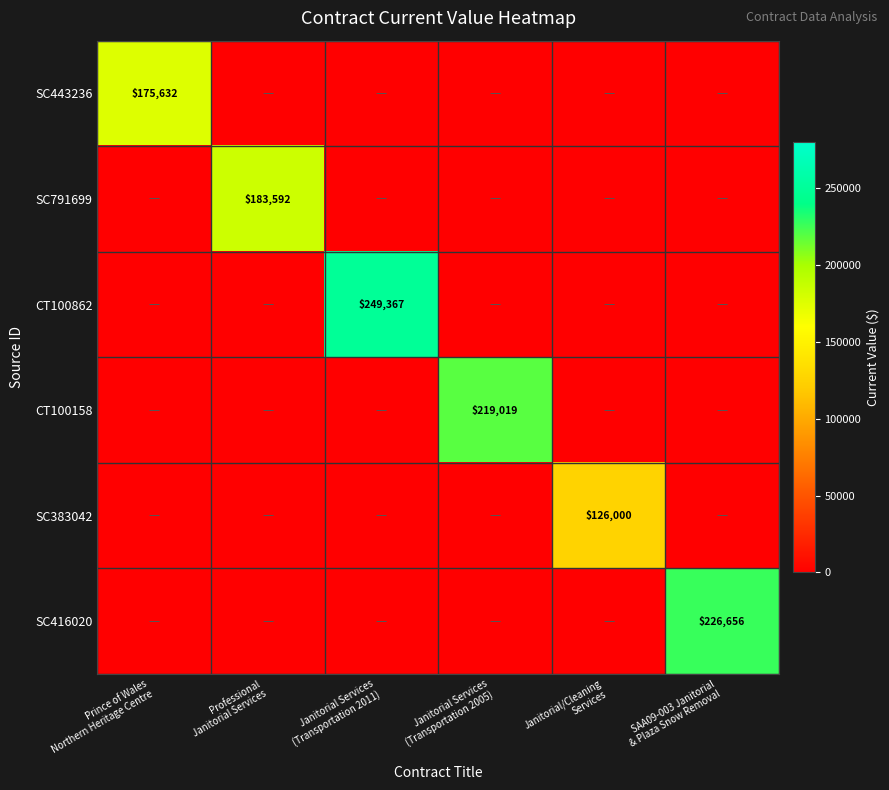

How many values in SC416020 are above zero?

1